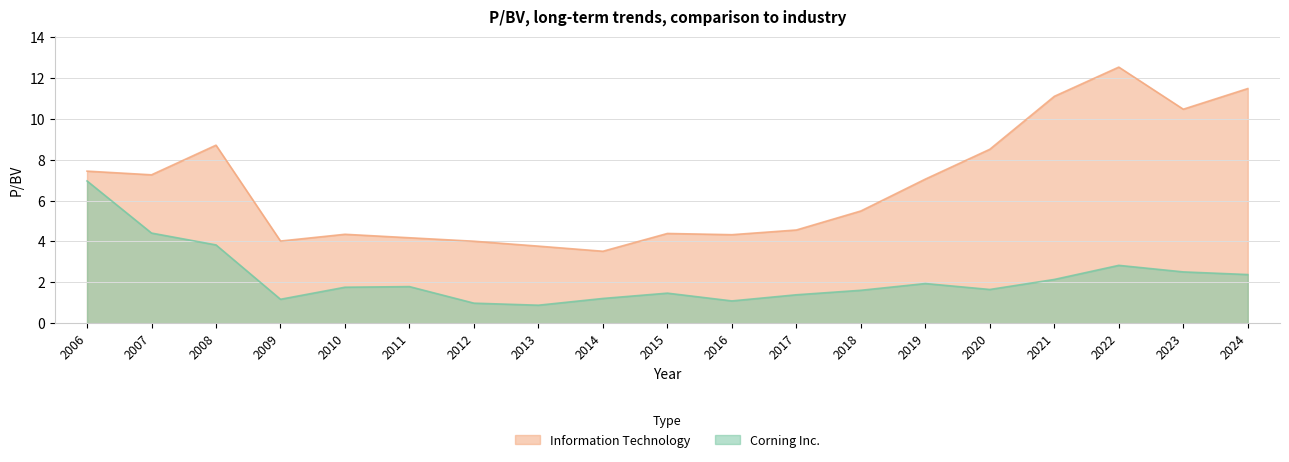

What is the difference between the Information Technology values at 2018 and 2011?

1.3